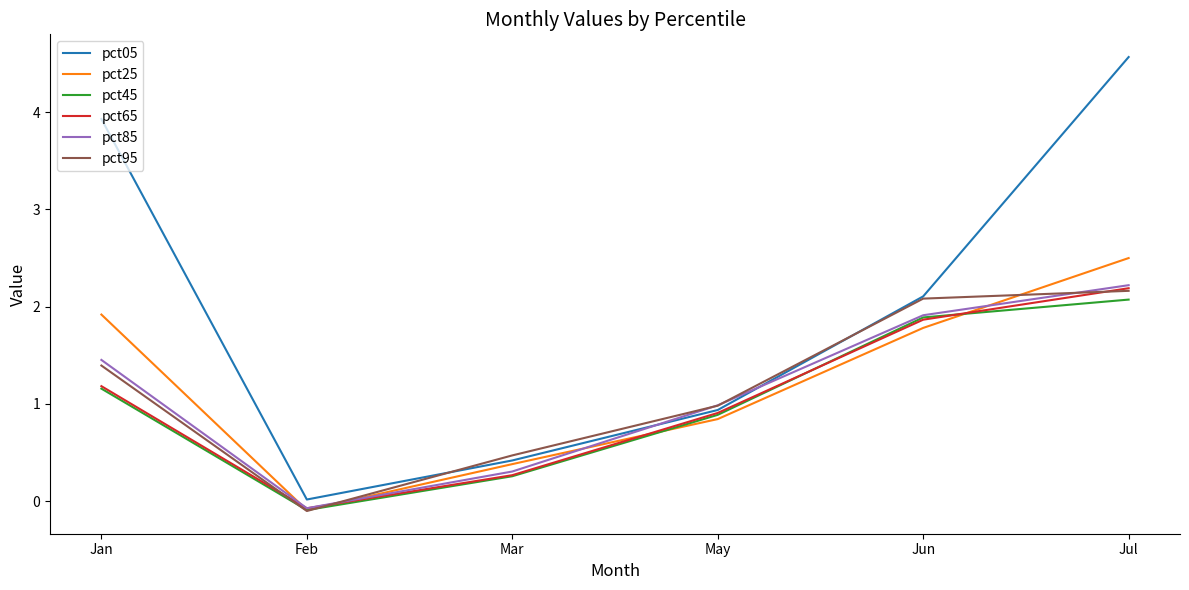

Between Mar and Jun, which series saw the biggest shift?

pct05